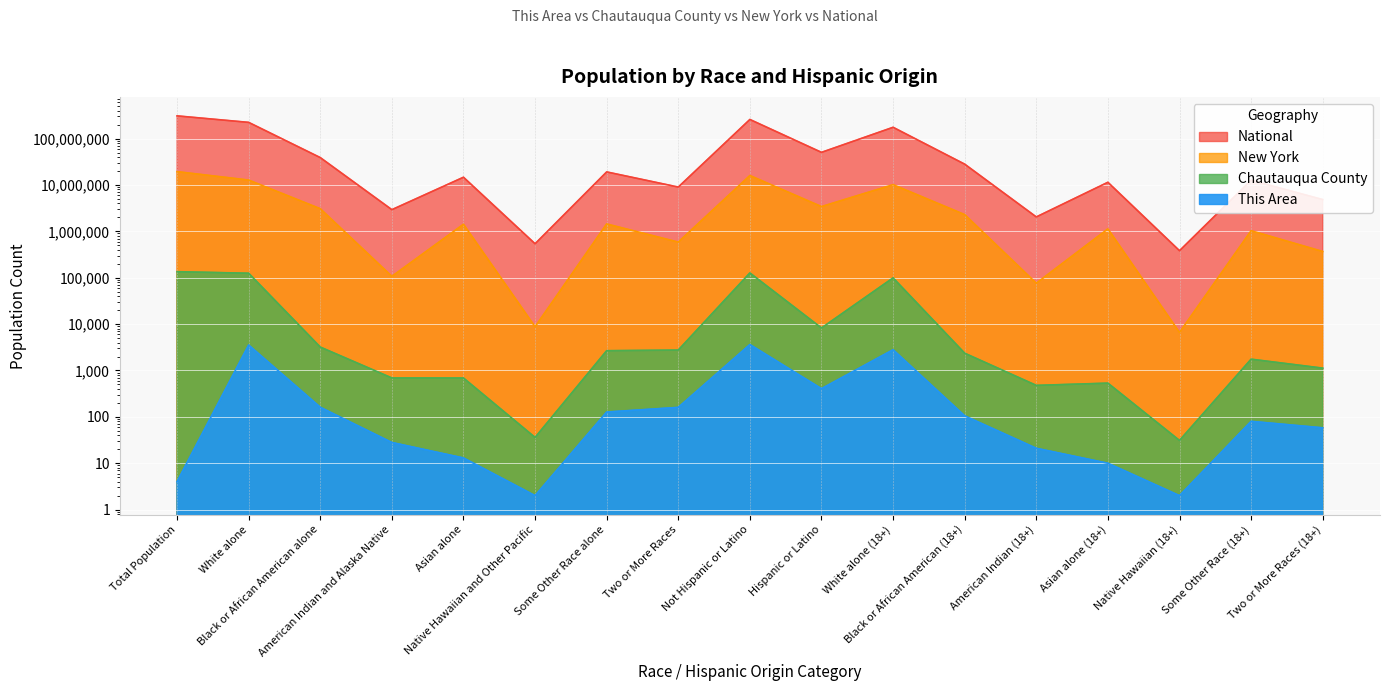

List the labels in order of New York value, largest first.

Total Population, Not Hispanic or Latino, White alone, White alone (18+), Hispanic or Latino, Black or African American alone, Black or African American (18+), Some Other Race alone, Asian alone, Asian alone (18+), Some Other Race (18+), Two or More Races, Two or More Races (18+), American Indian and Alaska Native, American Indian (18+), Native Hawaiian and Other Pacific, Native Hawaiian (18+)